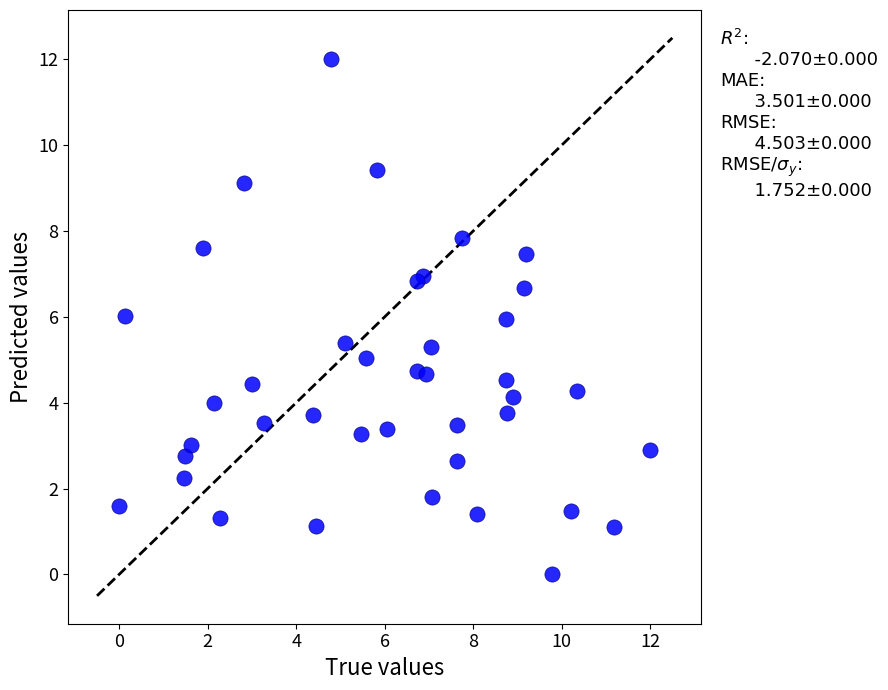

What is the range of X values (max minus min)?

12.0